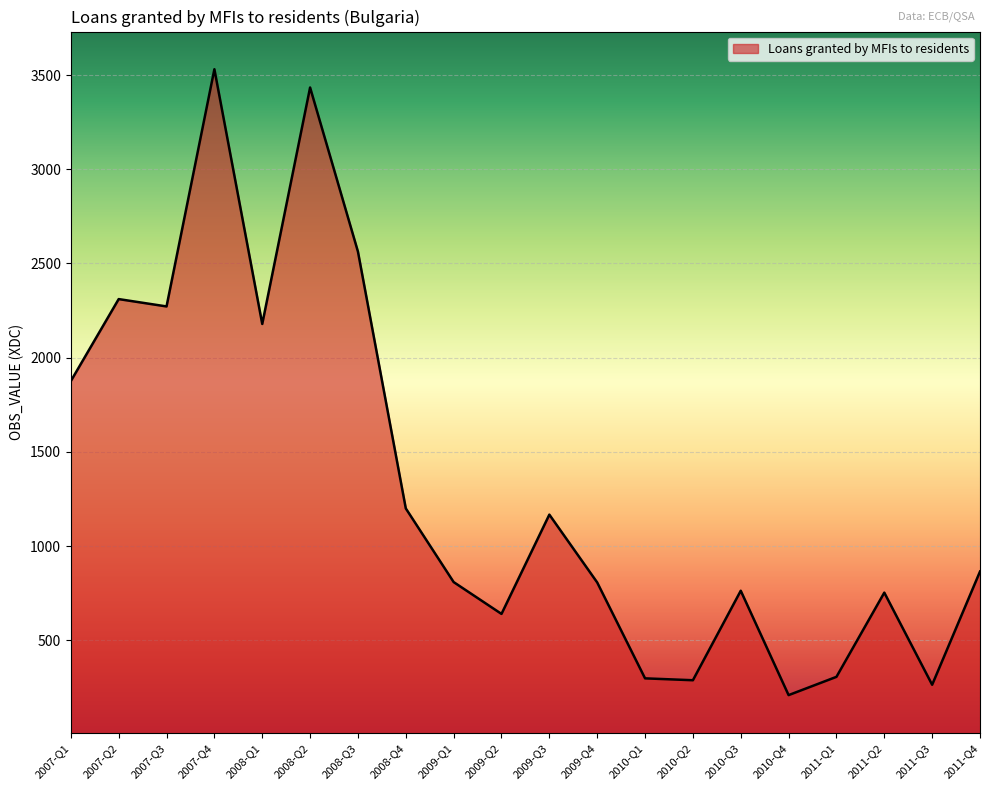

Does the chart display data point markers on the line(s)?

No